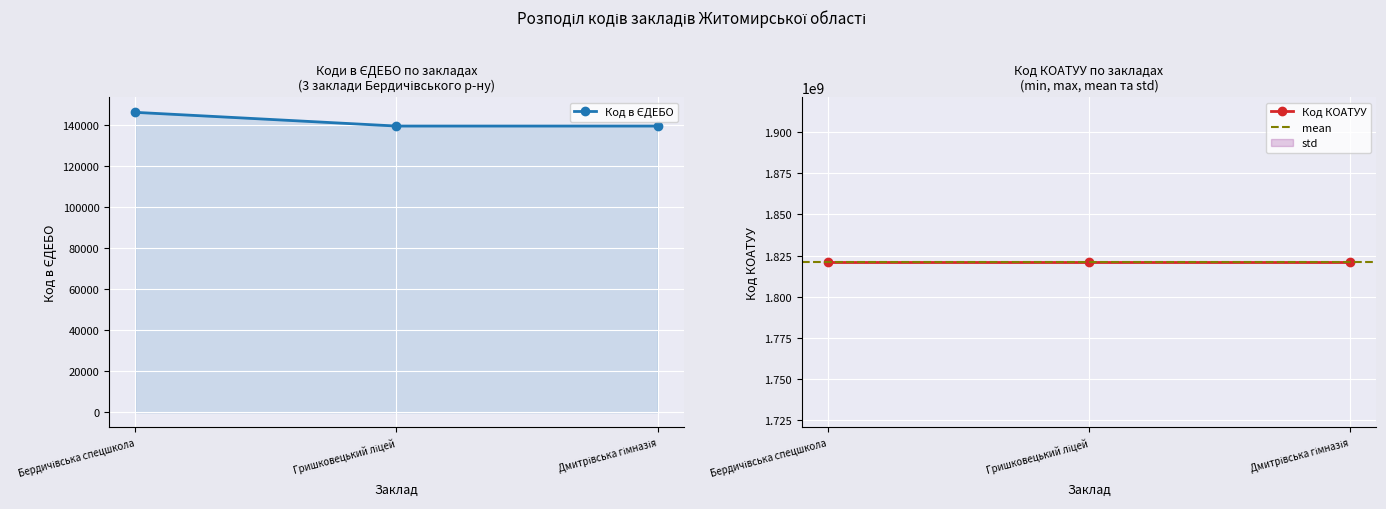

Rank the categories by value from lowest to highest.

Гришковецький ліцей, Дмитрівська гімназія, Бердичівська спецшкола